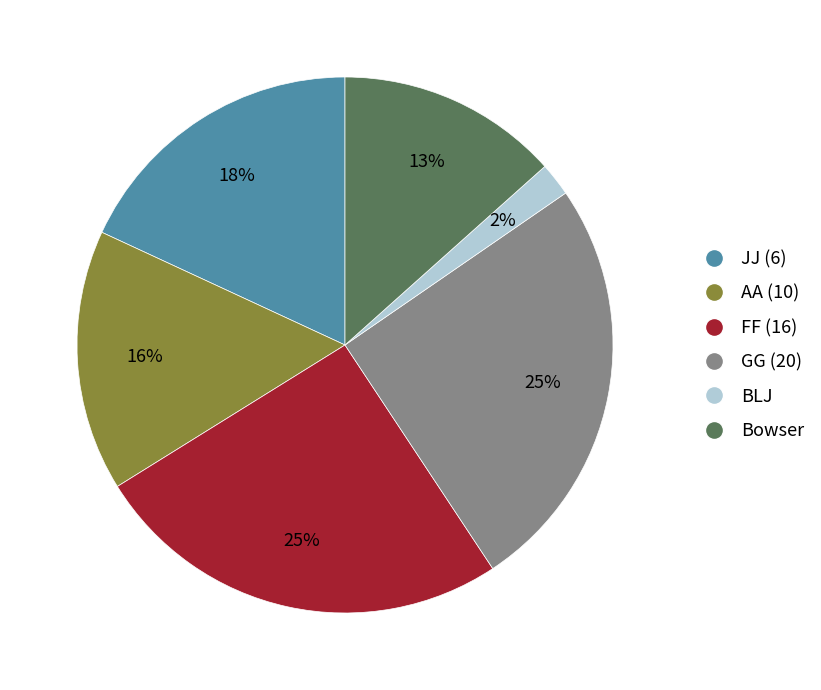

Is there any slice that represents more than half of the pie?

No